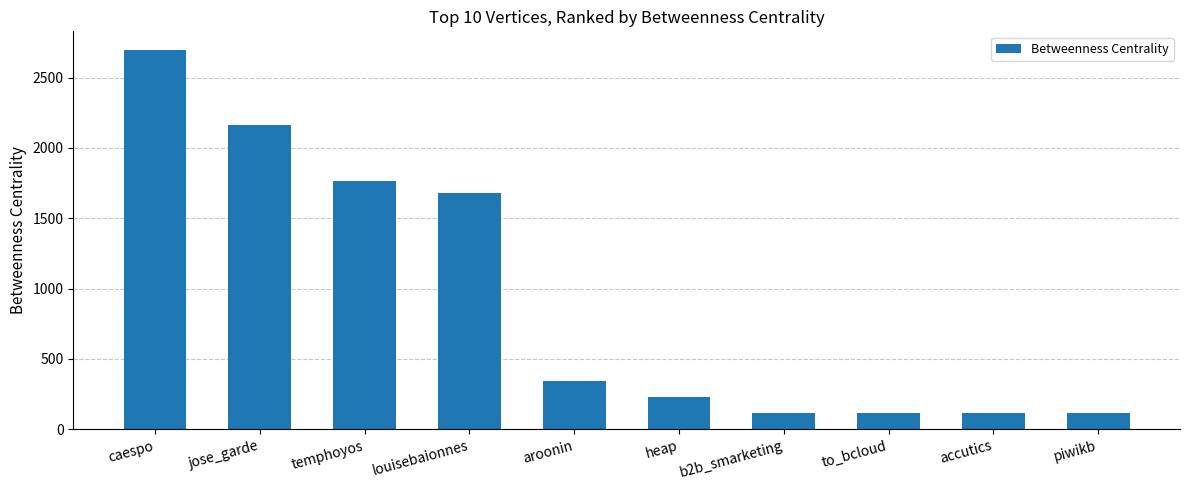

What is the sum of the values at louisebaionnes and temphoyos?

3446